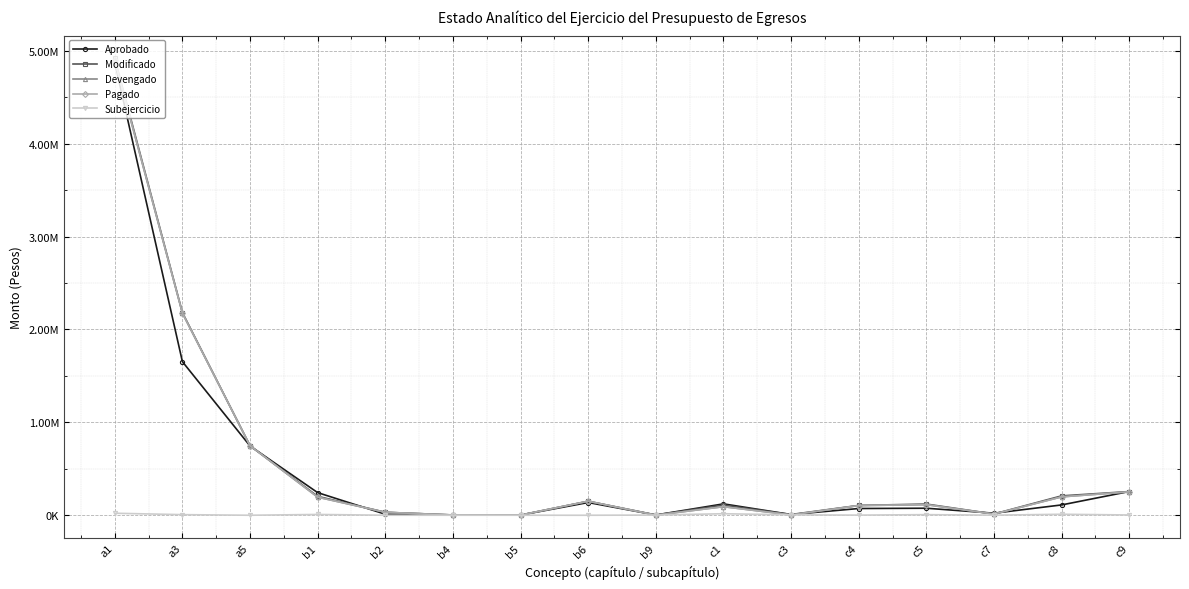

Is this an area chart (filled region under the line)?

No